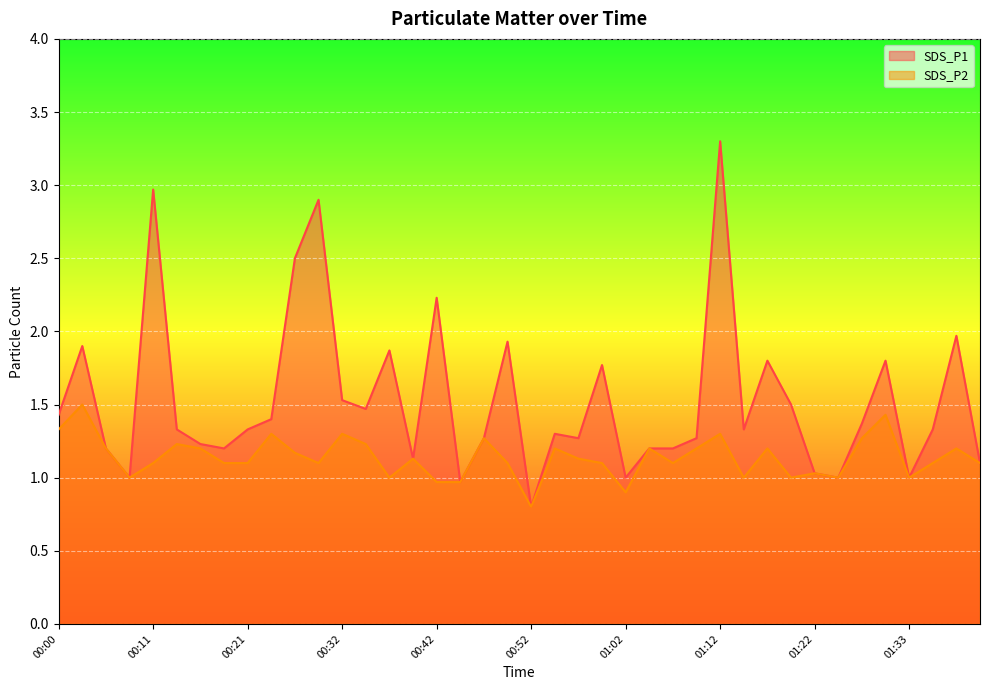

True or false: SDS_P1 and SDS_P2 cross at least once.

False